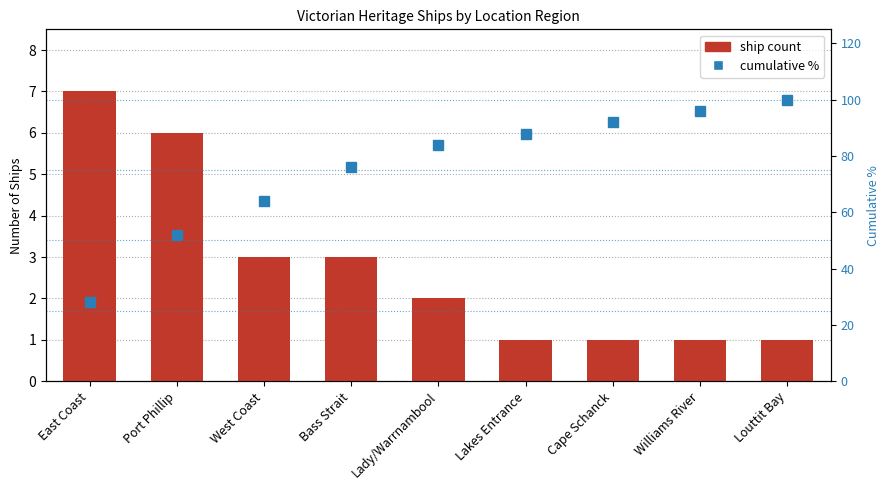

True or false: cumulative % has a value of 88.0 at Lakes Entrance.

True